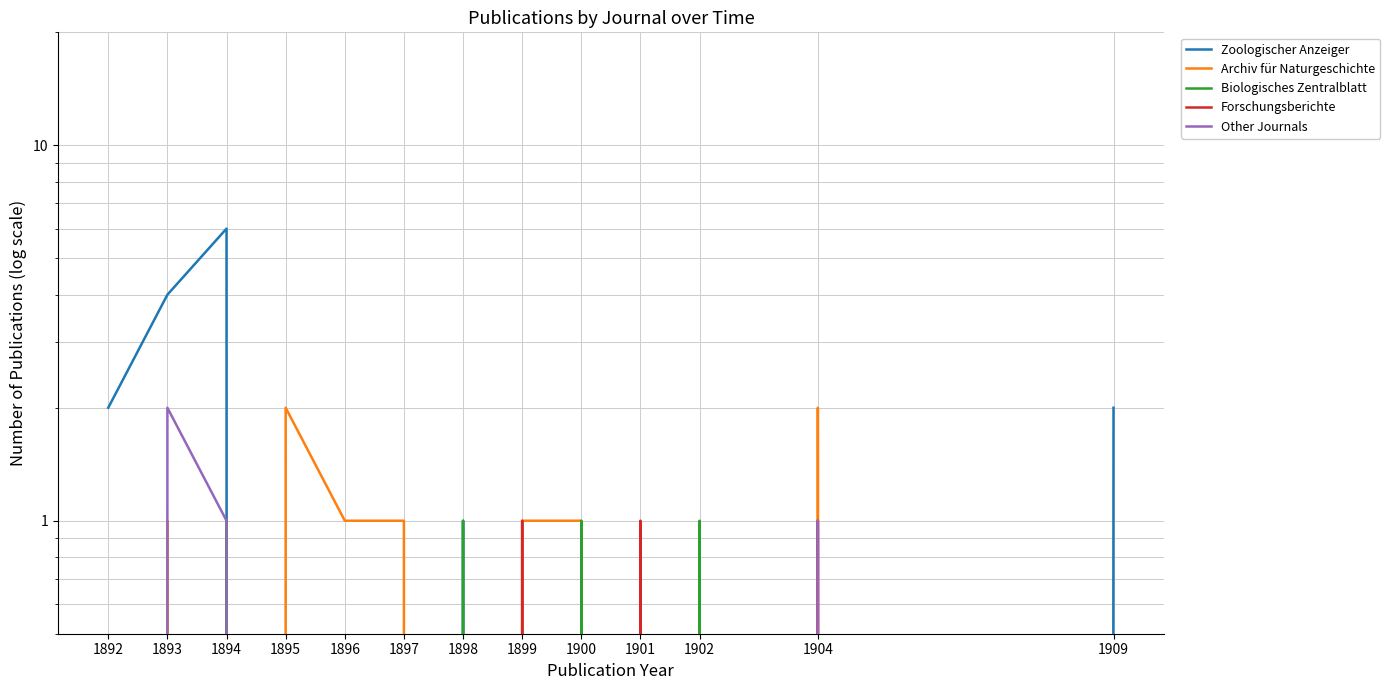

How many values in Forschungsberichte are above zero?

3